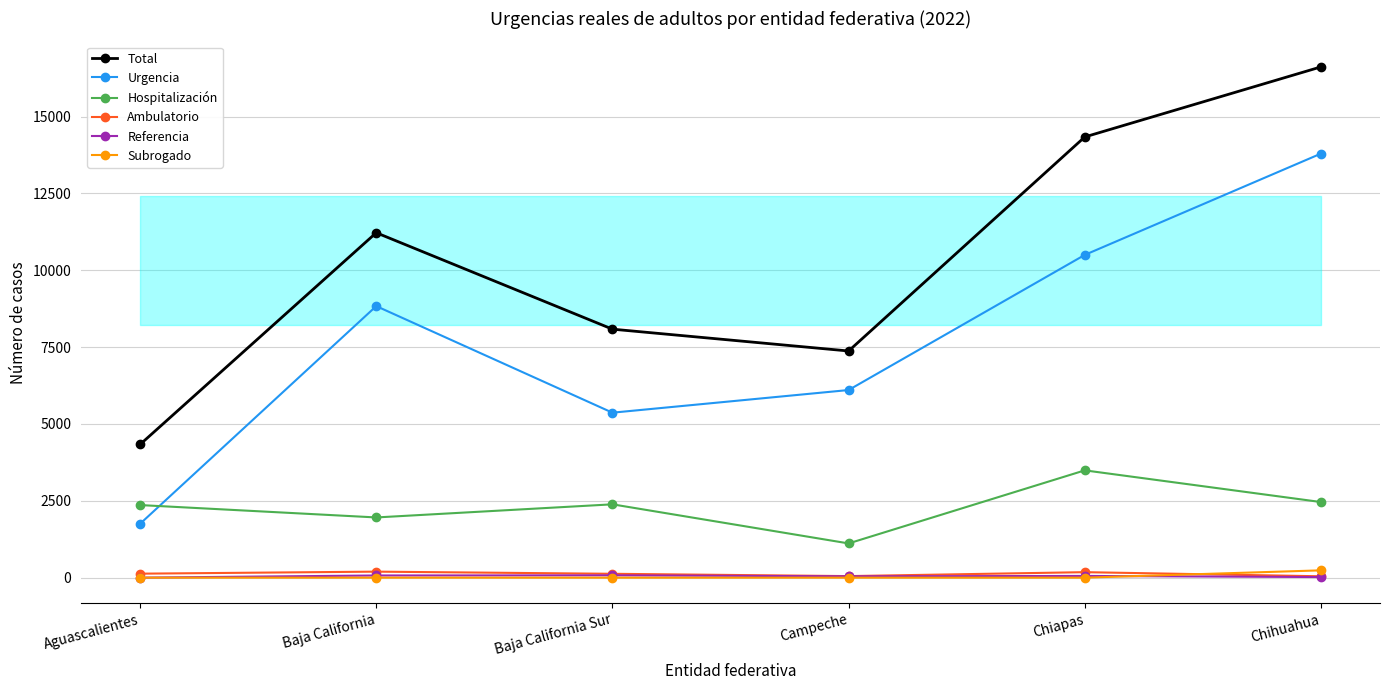

What are all the series names shown in the legend?

Total, Urgencia, Hospitalización, Ambulatorio, Referencia, Subrogado